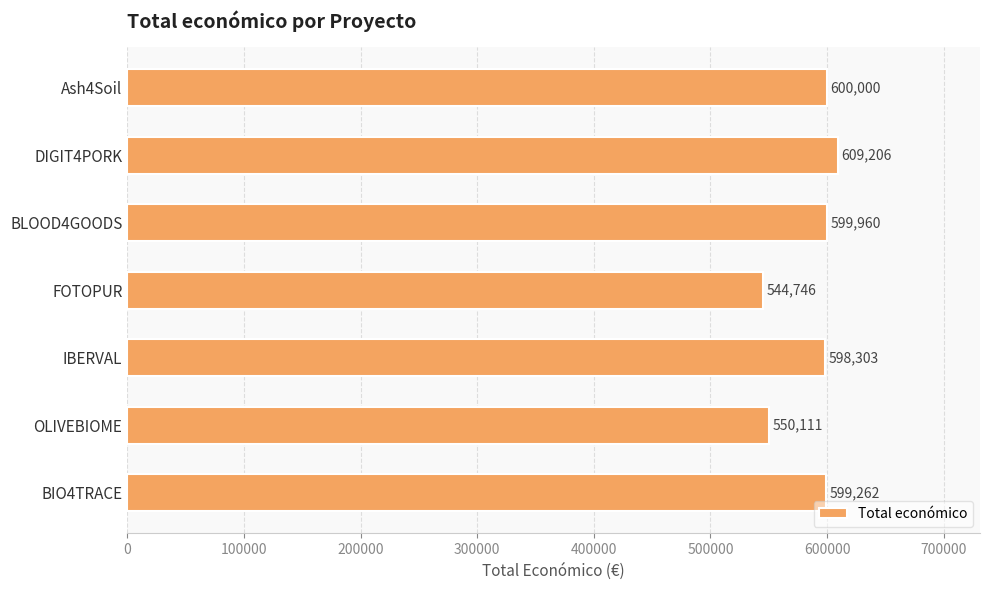

Reading bottom to top, list all the values displayed in this chart.

599262	550111	598303	544746	599960	609206	600000